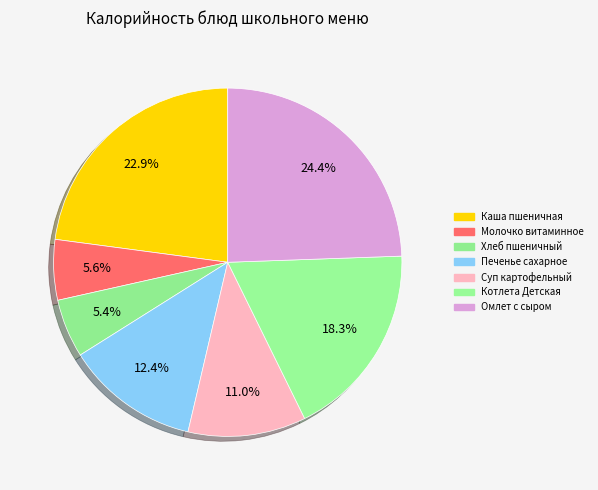

Does any single category account for the majority?

No